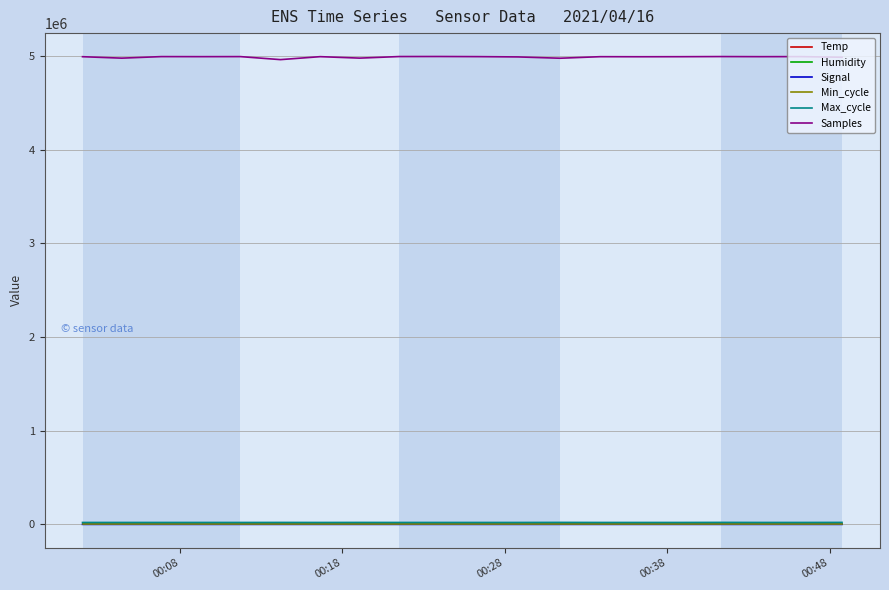

List the series in order of their peak value, lowest first.

Signal, Temp, Min_cycle, Humidity, Max_cycle, Samples